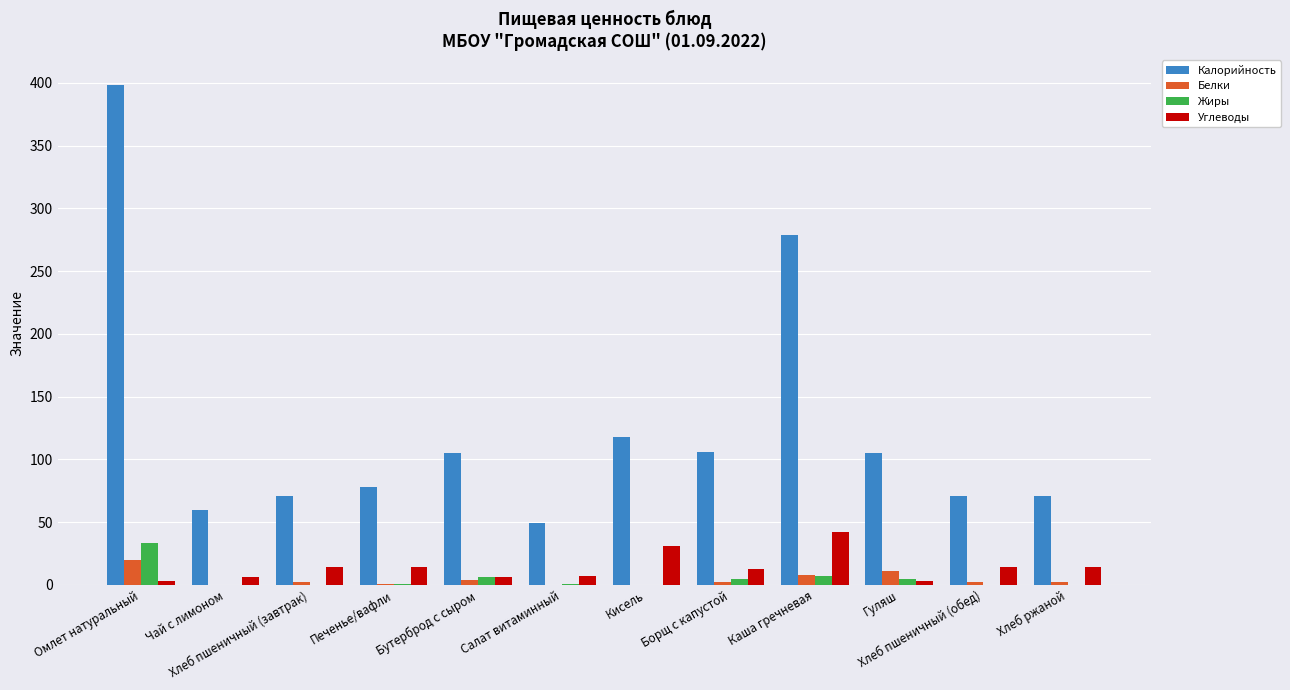

What is the sum of all Белки values?

52.7